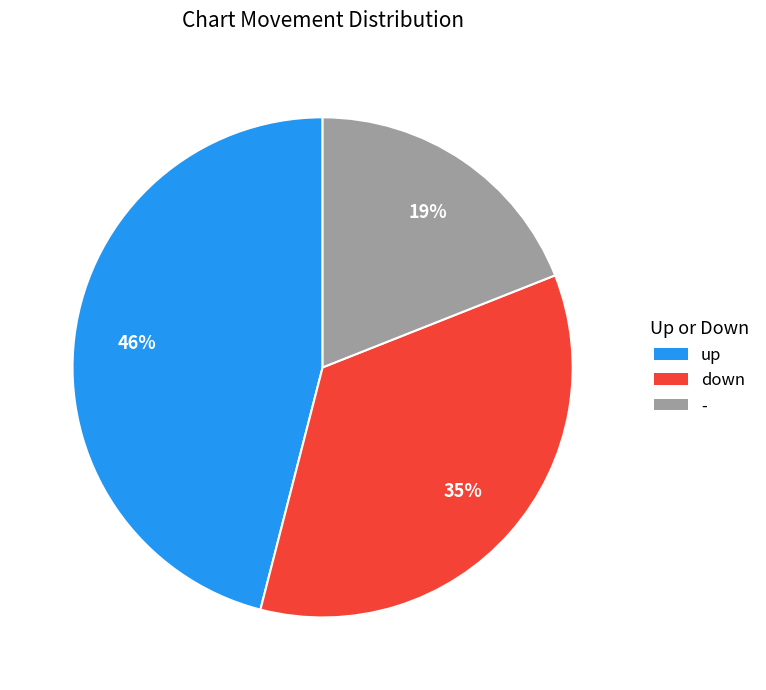

To the nearest percent, what is the average slice percentage?

33%